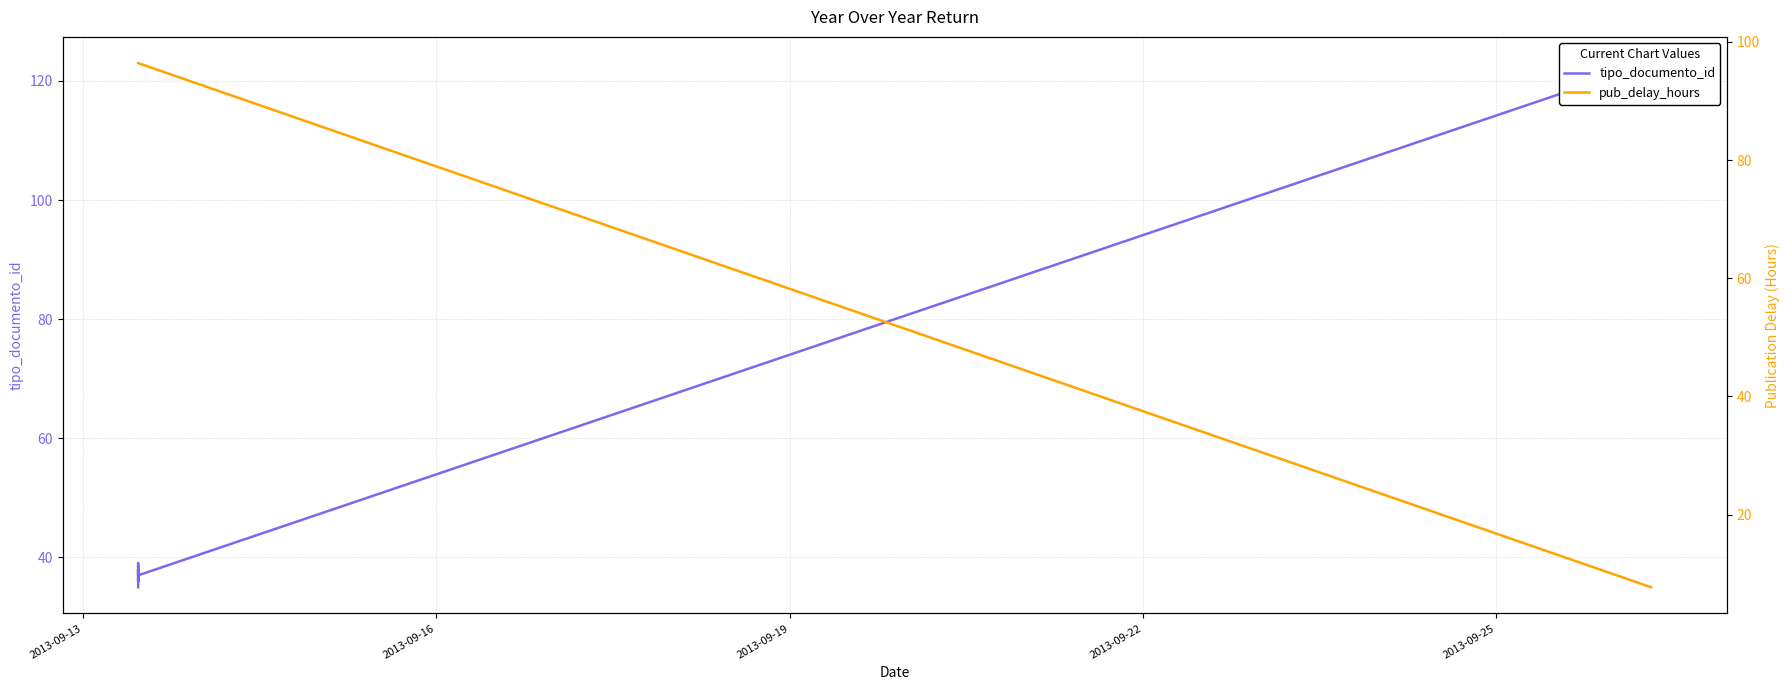

List the series in order of their overall mean, highest first.

pub_delay_hours, tipo_documento_id